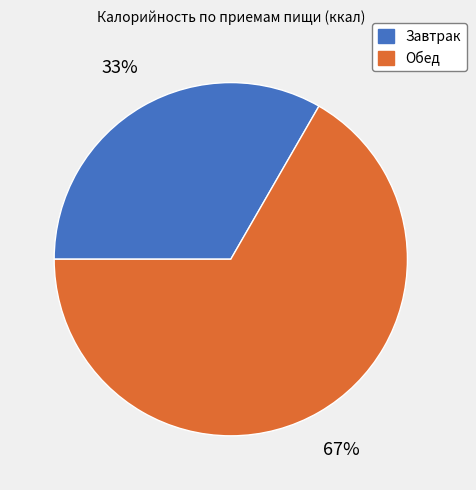

Rank the categories by value from highest to lowest.

Обед, Завтрак